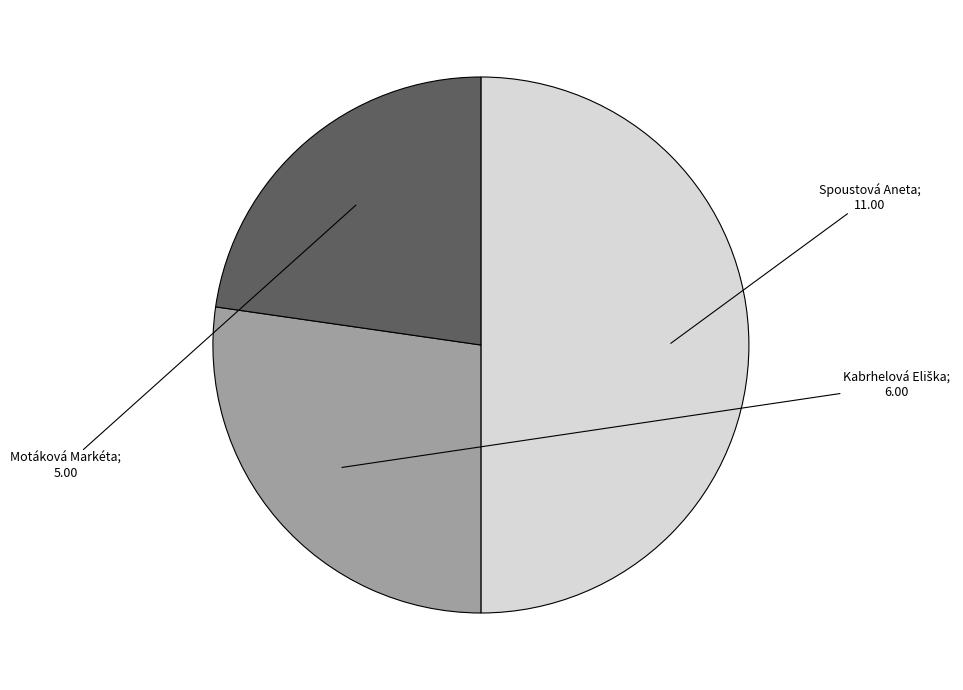

Rank the categories by value from highest to lowest.

Spoustová Aneta, Kabrhelová Eliška, Motáková Markéta